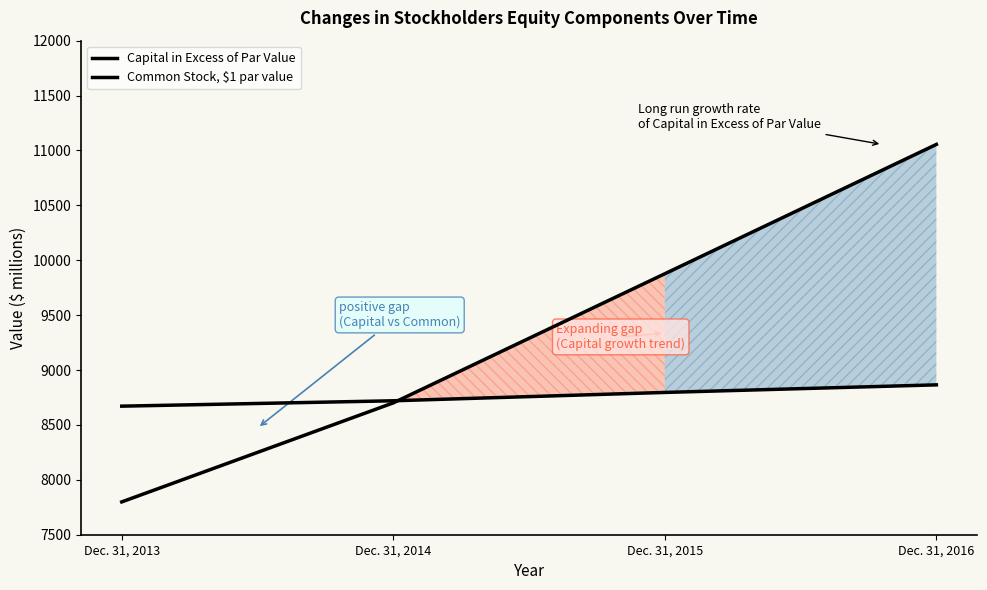

What is the difference between the maximum and minimum values in the Common Stock, $1 par value series?

194